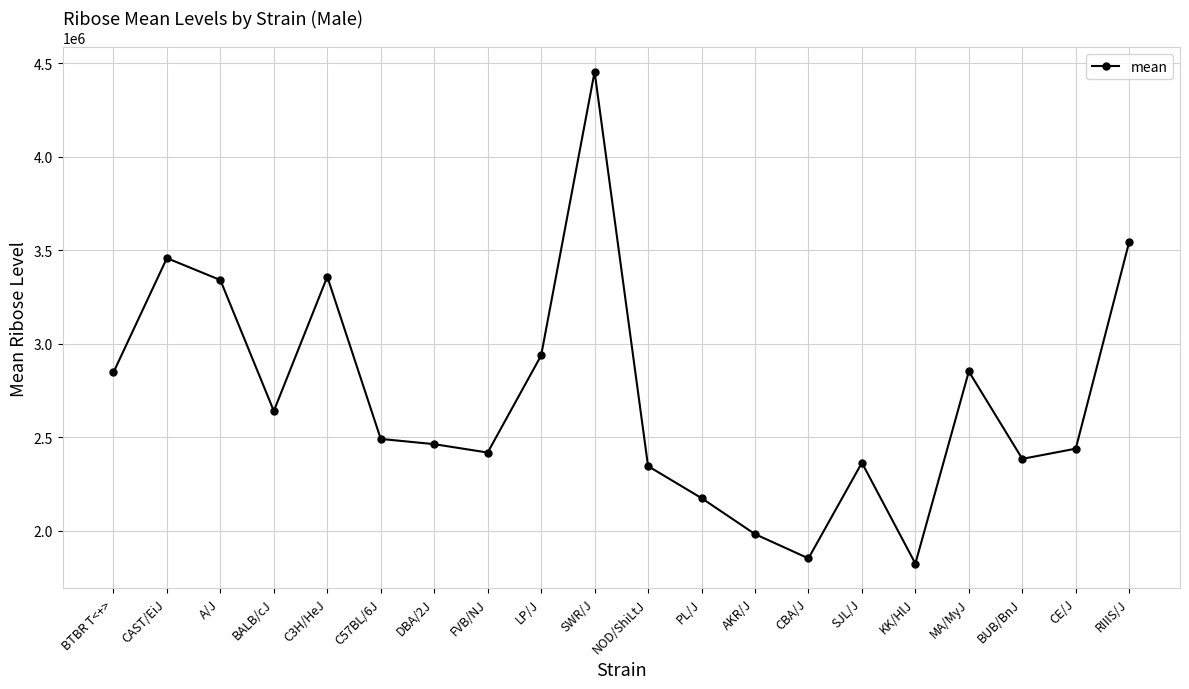

What is the sum of all values?

54164568